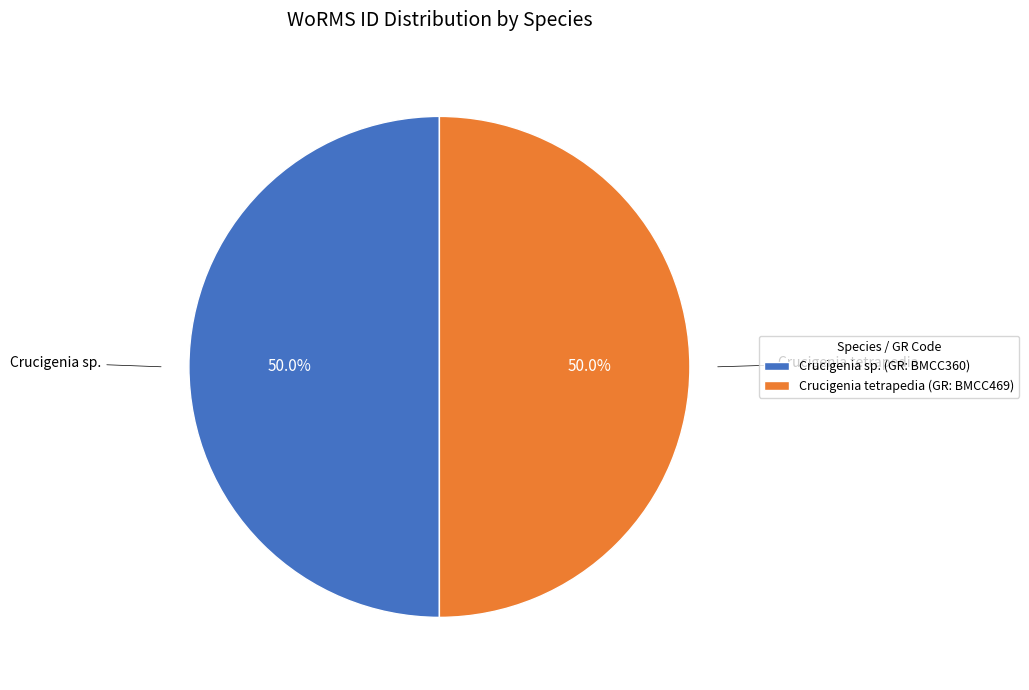

What is the total percentage of Crucigenia sp. (GR: BMCC360) and Crucigenia tetrapedia (GR: BMCC469)?

100.0%